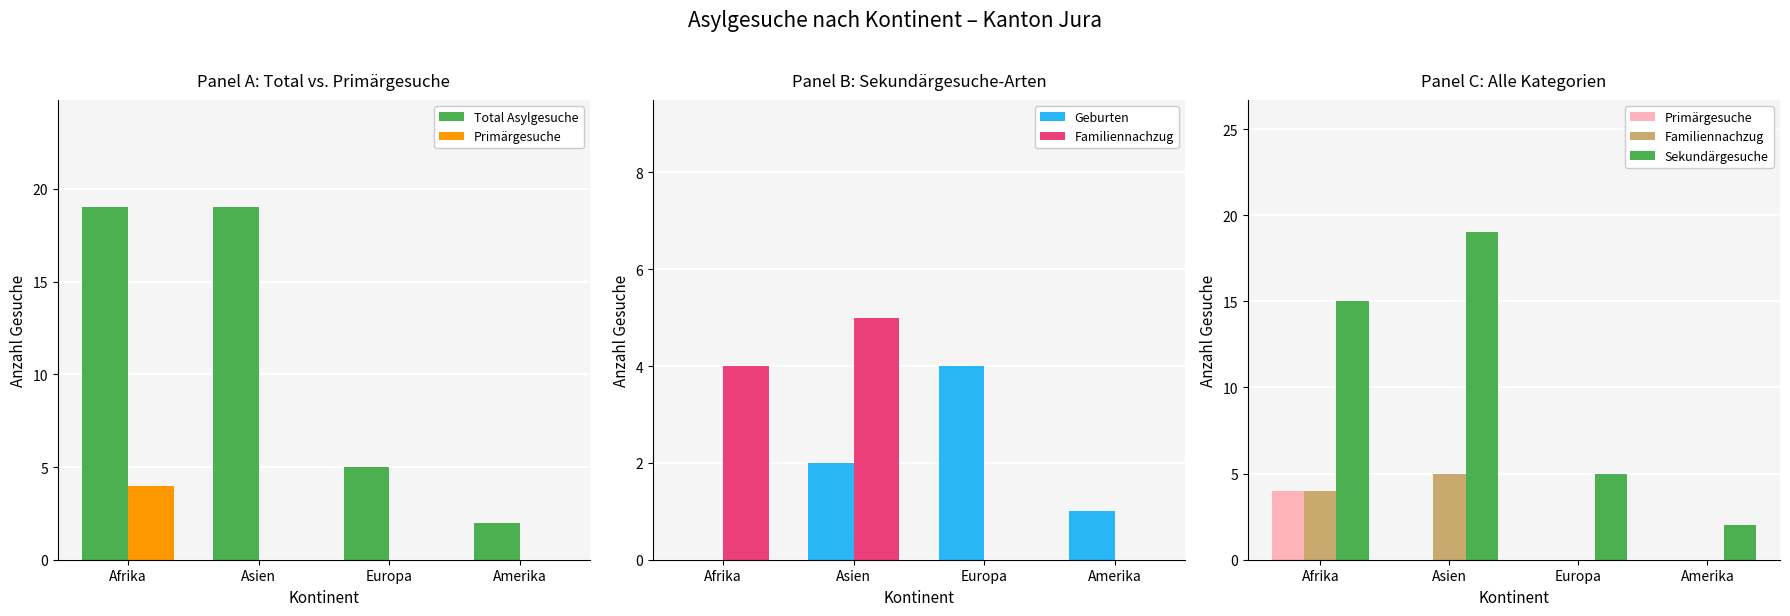

Read the Familiennachzug value at Asien.

5